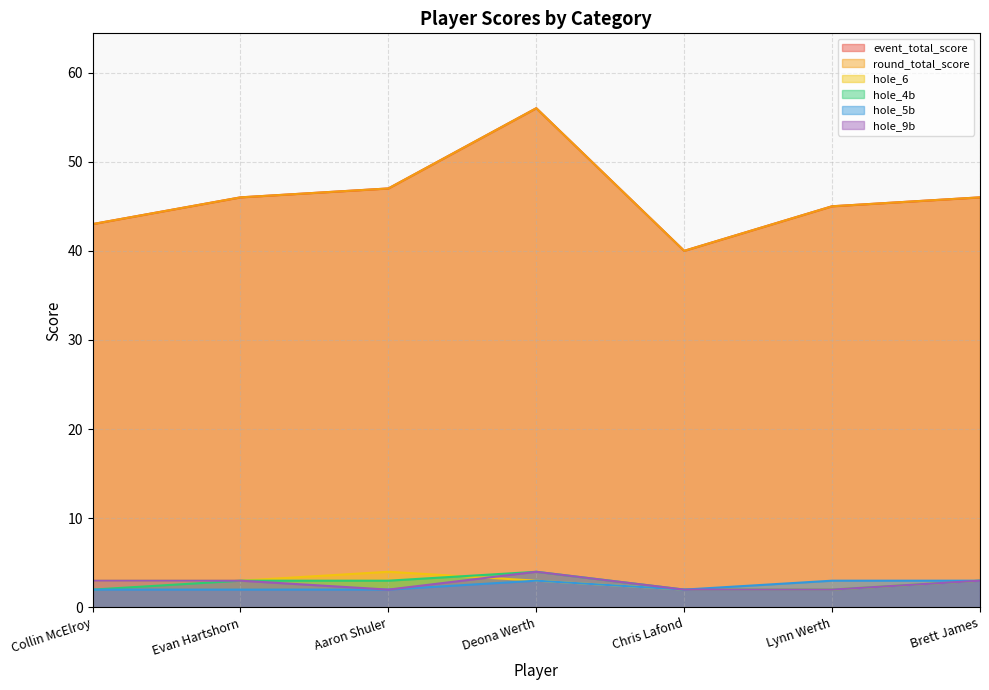

Is it true that event_total_score equals 46 at Evan Hartshorn?

True